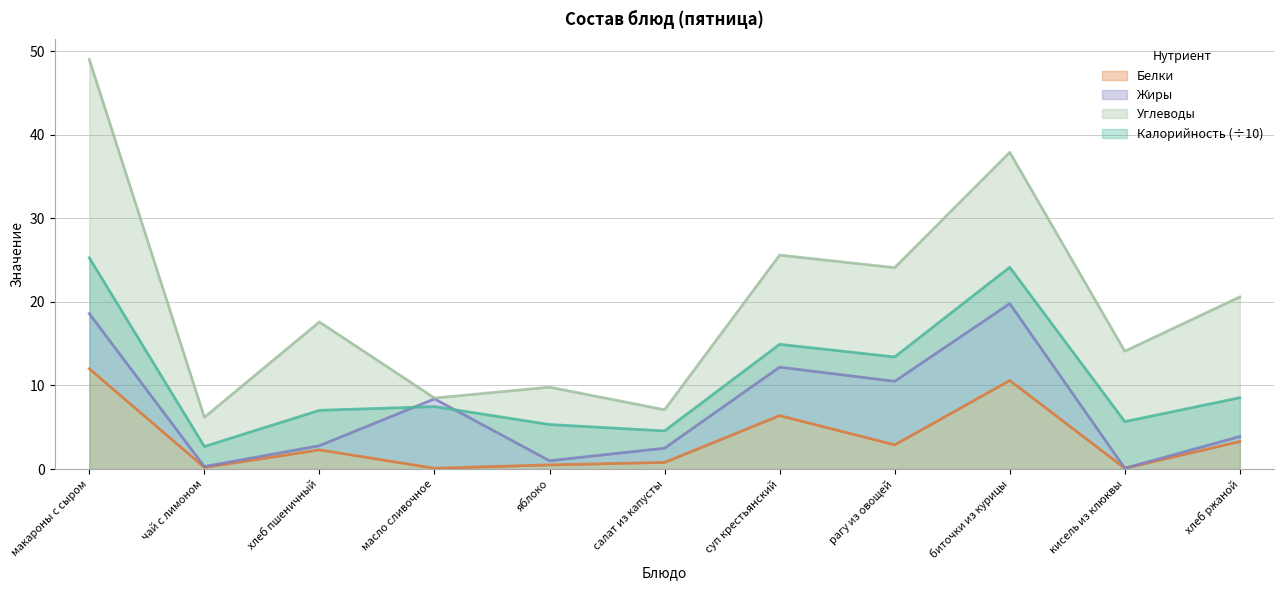

The Калорийность series shows 5.3 at яблоко. True or false?

True